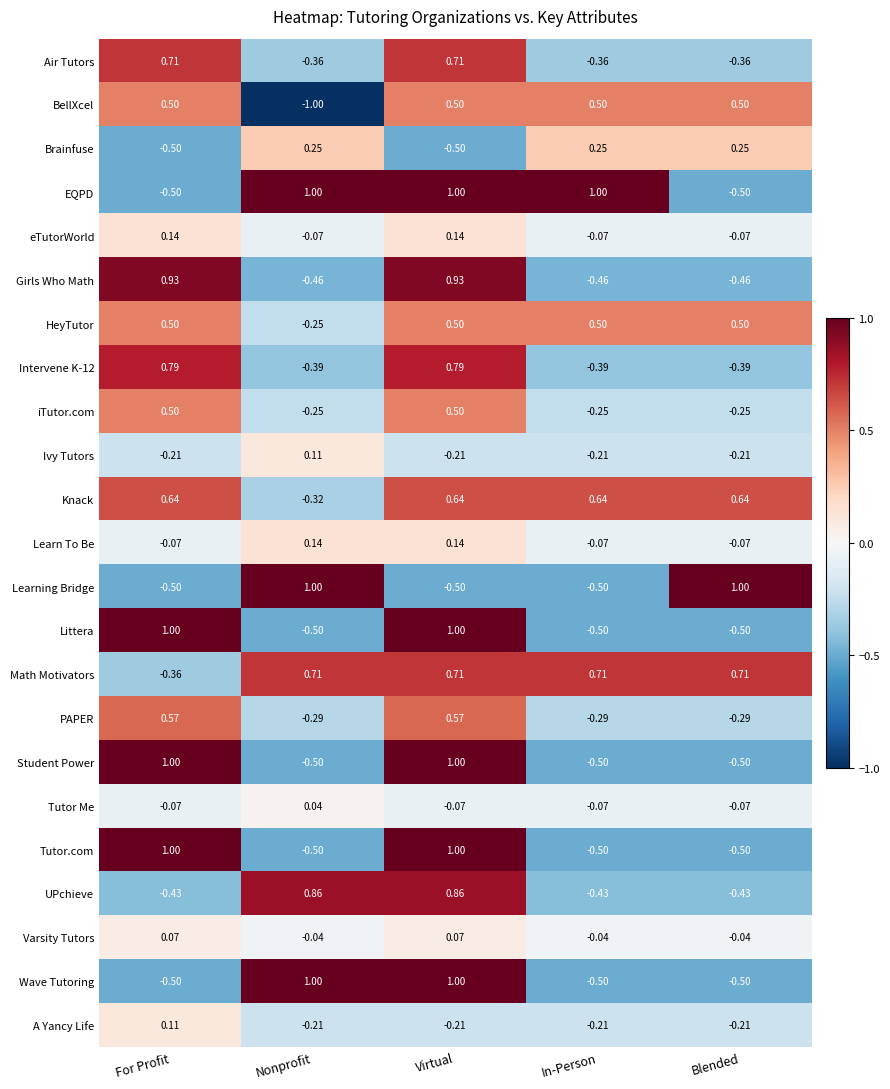

Is the value of Math Motivators at In-Person greater than the value of Learn To Be at Nonprofit?

Yes